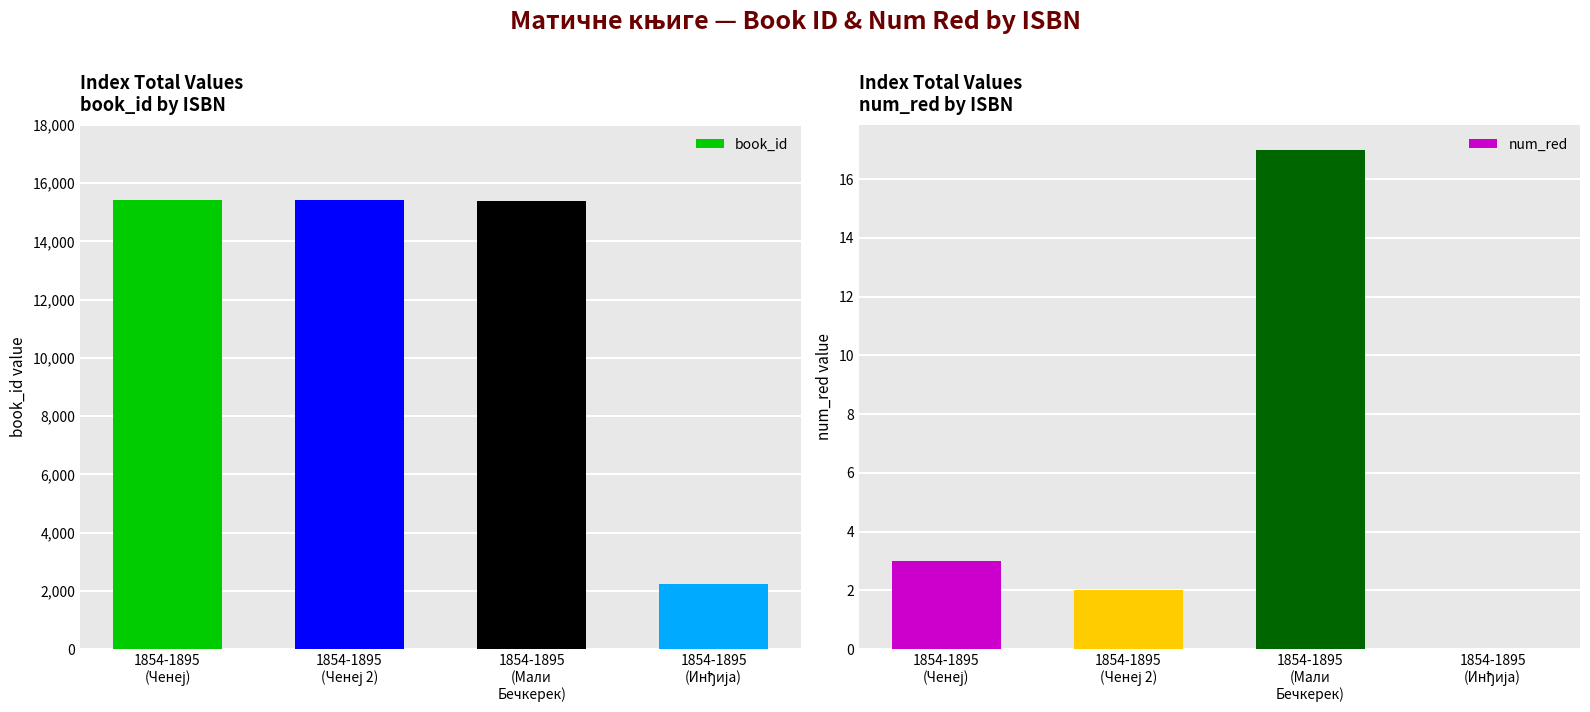

The num_red series shows 17 at 1854-1895
(Мали
Бечкерек). True or false?

True